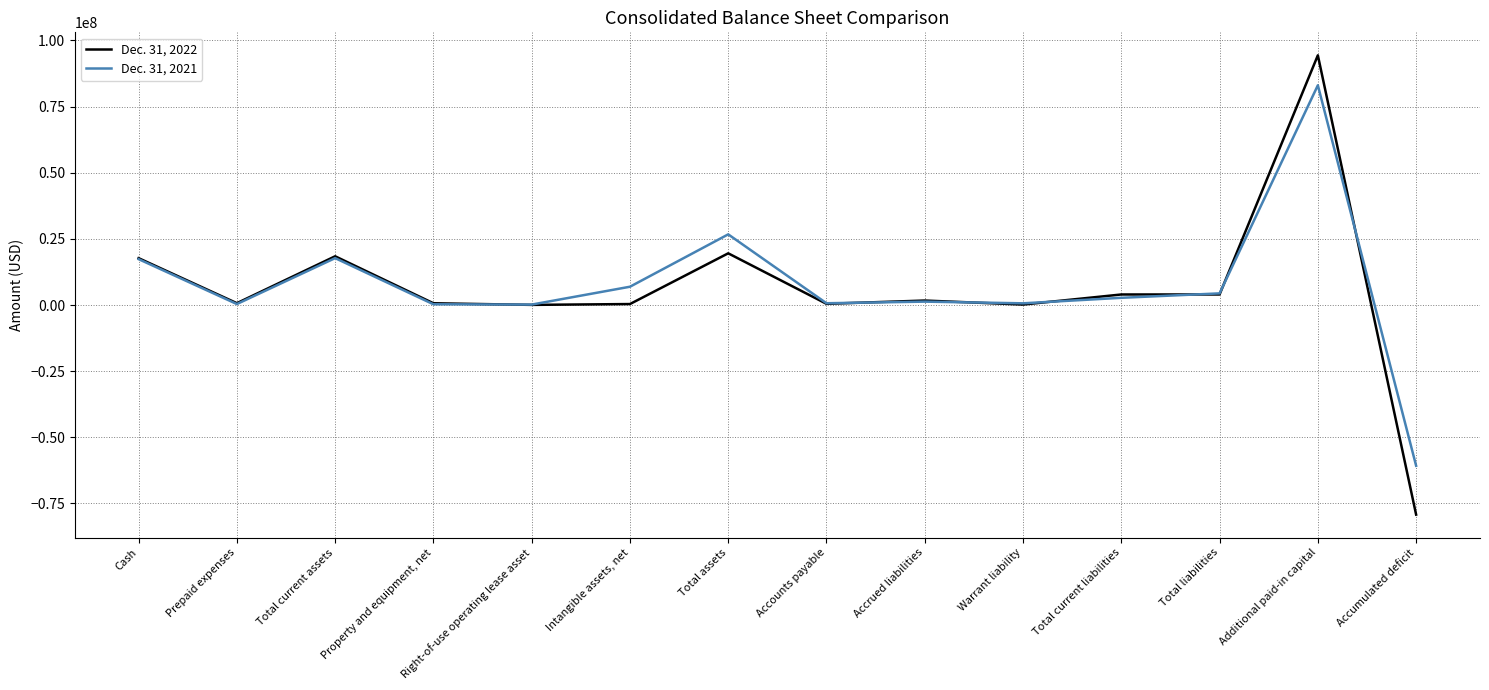

Which series ends up on top after the final intersection of Dec. 31, 2021 and Dec. 31, 2022?

Dec. 31, 2021